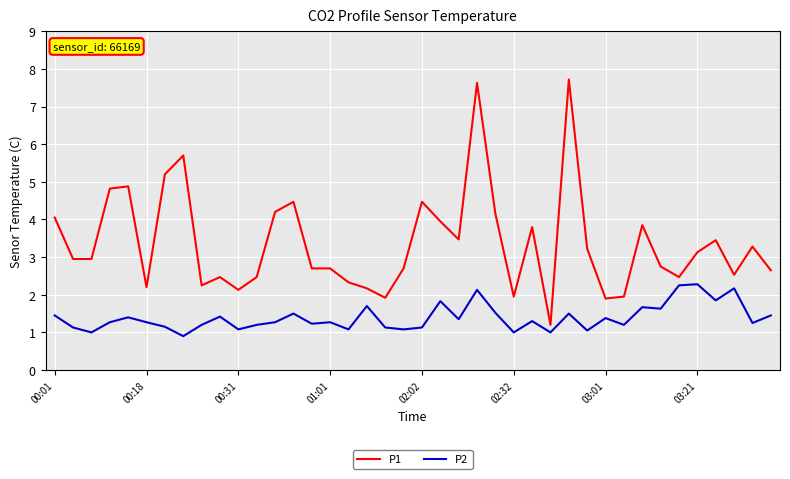

True or false: P2 and P1 intersect in this chart.

False